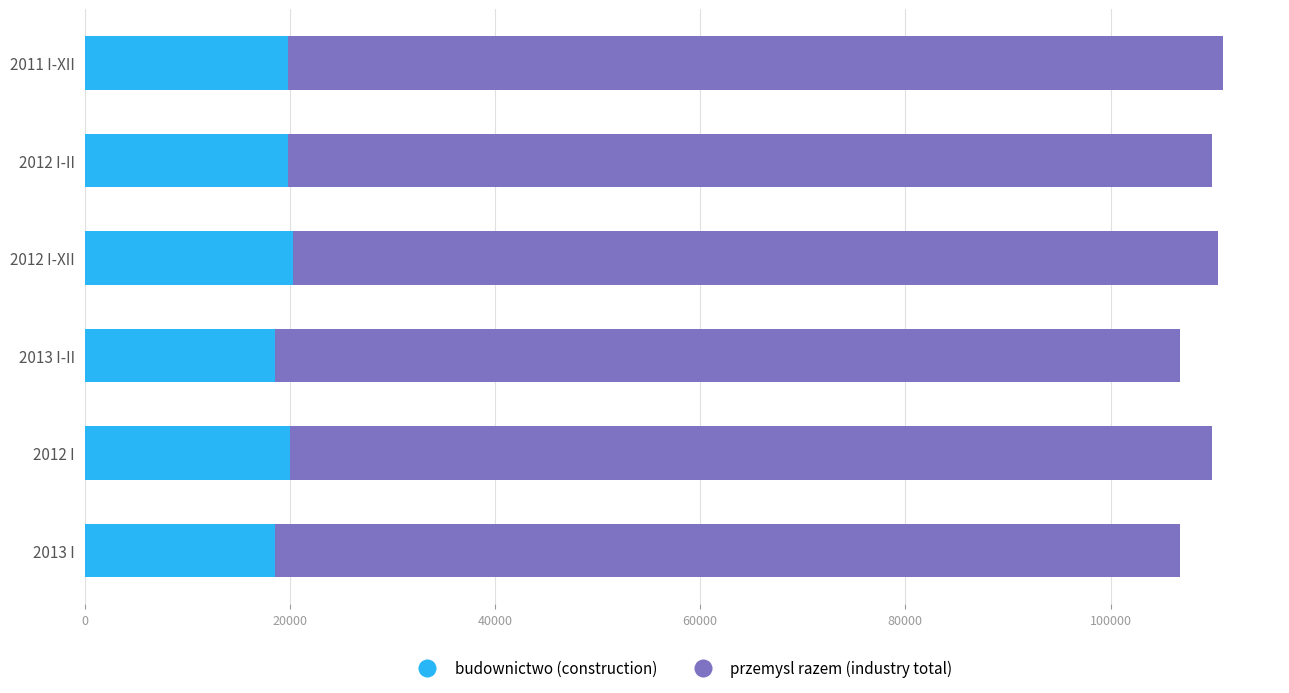

What is the average value of the budownictwo (construction) series?

19498